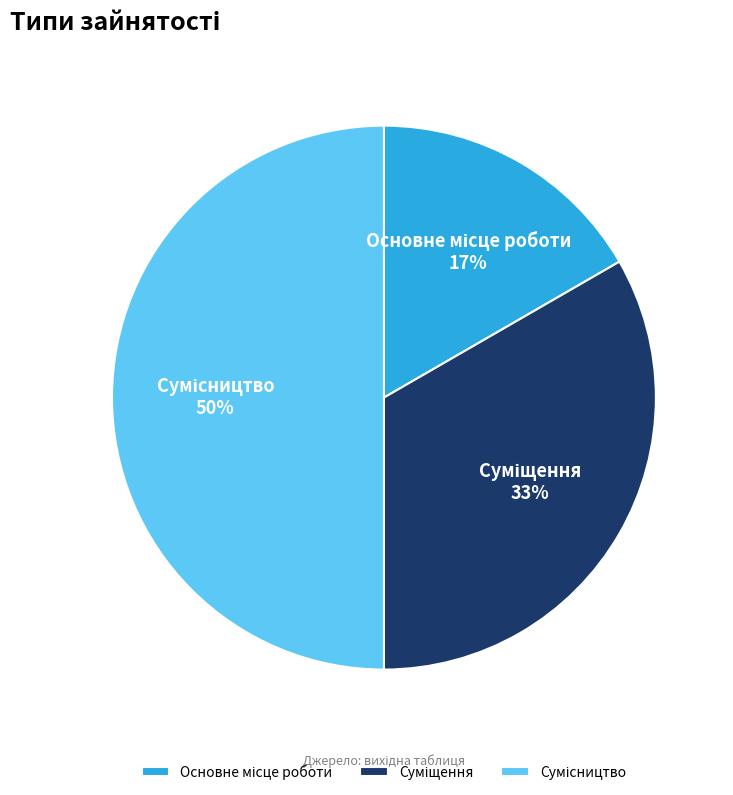

To the nearest percent, what is the average slice percentage?

33%